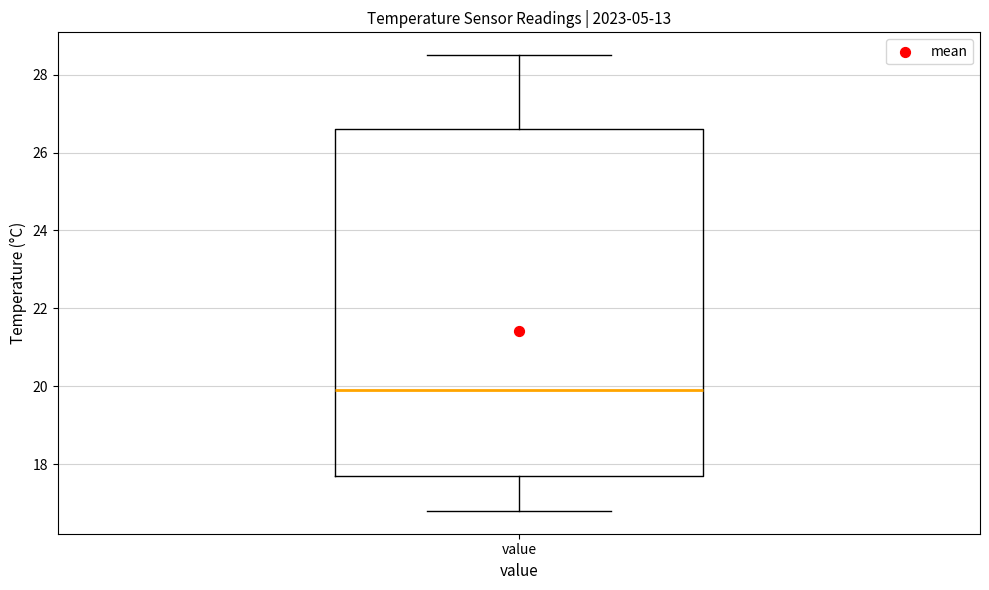

Where does the lower whisker of the box for value end on the y-axis? The values are not printed on the chart, so give them approximately, as read against the axis.

16.8